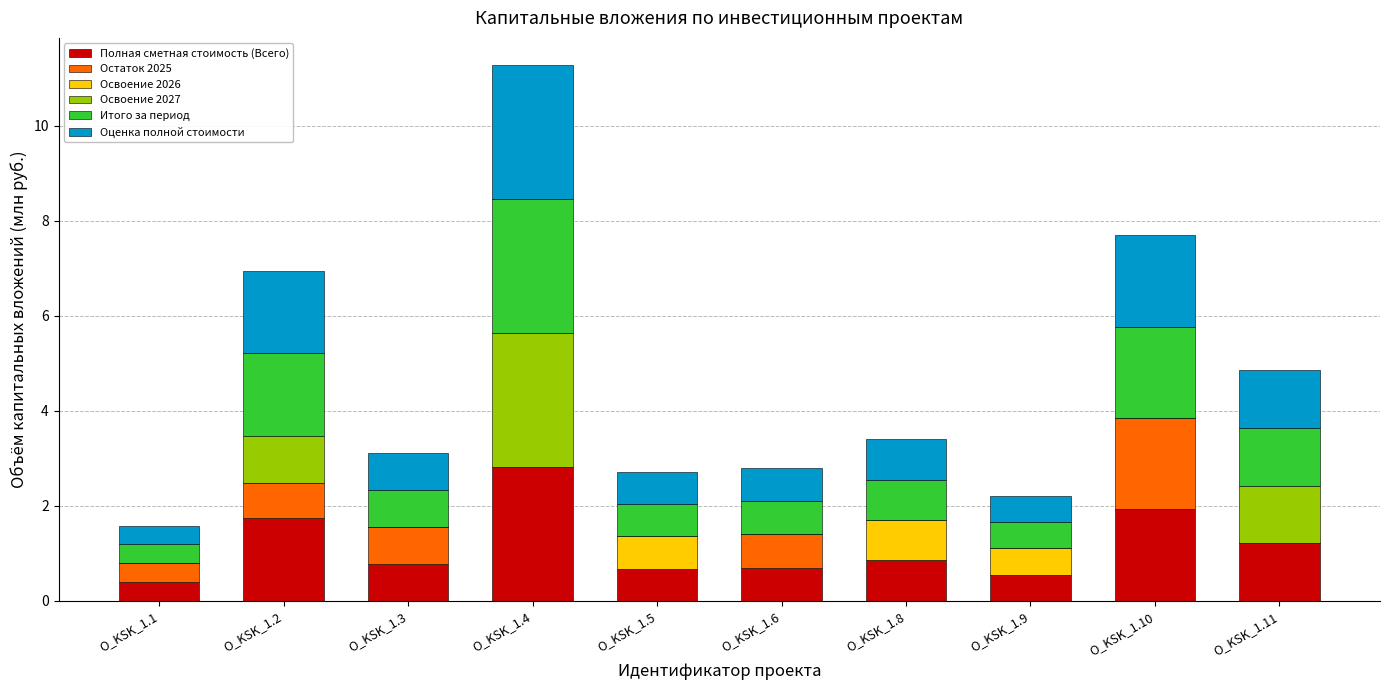

True or false: Полная сметная стоимость (Всего) has a value of 0.7 at O_KSK_1.10.

False